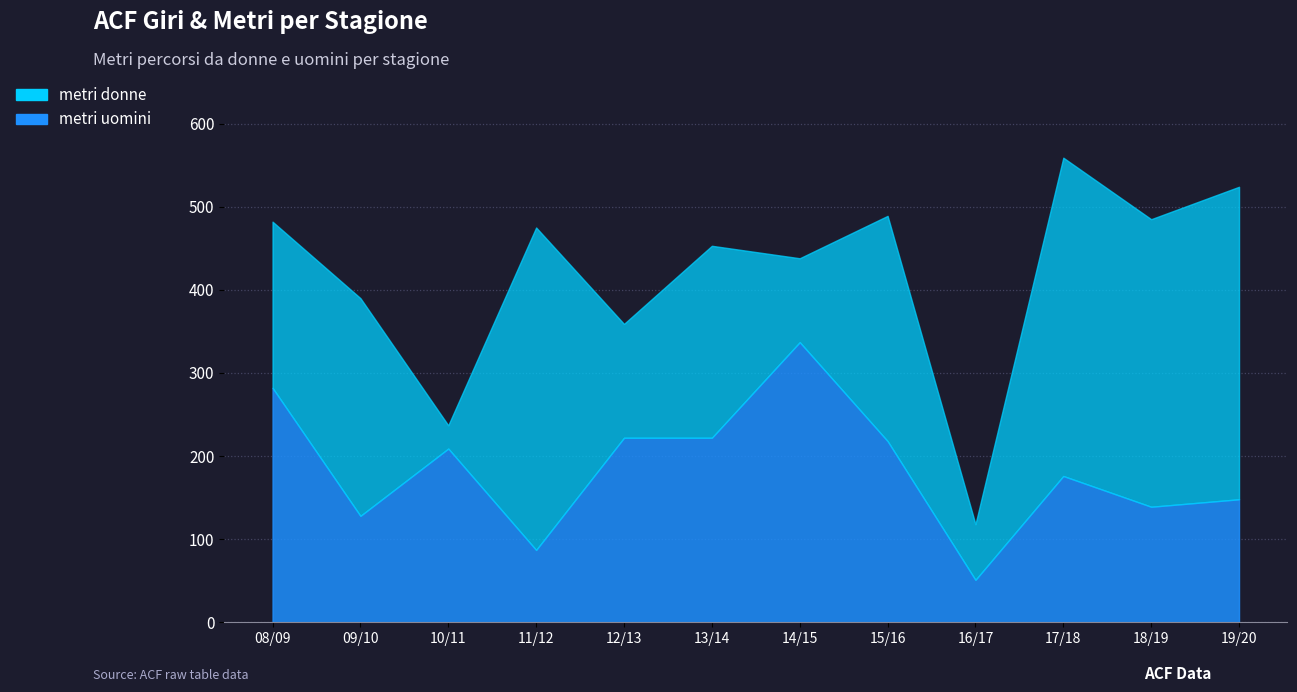

At 12/13, list the series in order from largest to smallest.

metri uomini, metri donne